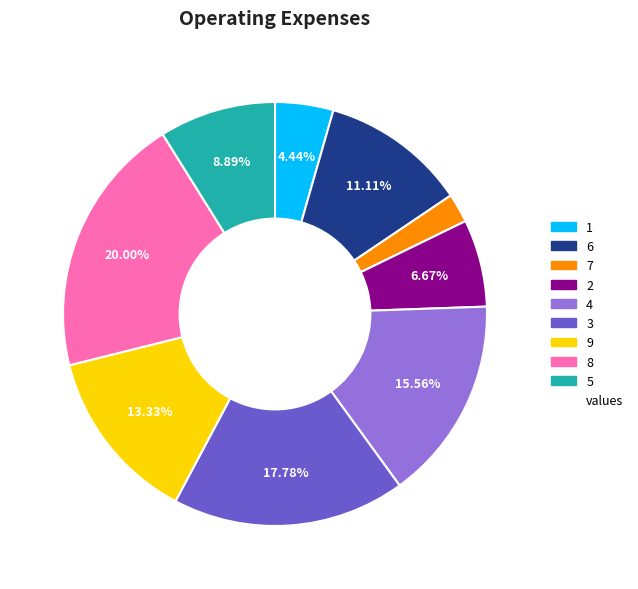

Is there a majority slice in this chart?

No